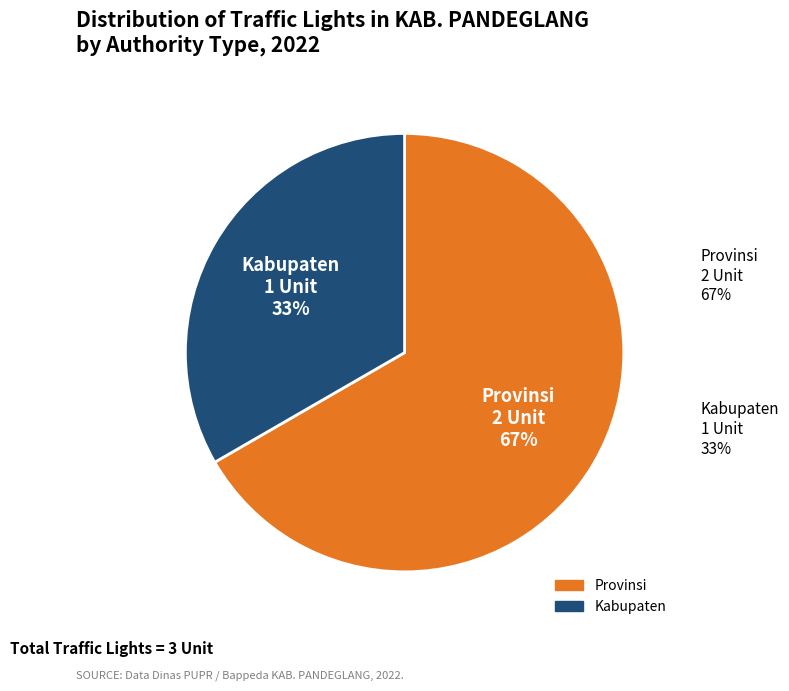

Approximately how many times larger is the value at Provinsi compared to Kabupaten?

2.0